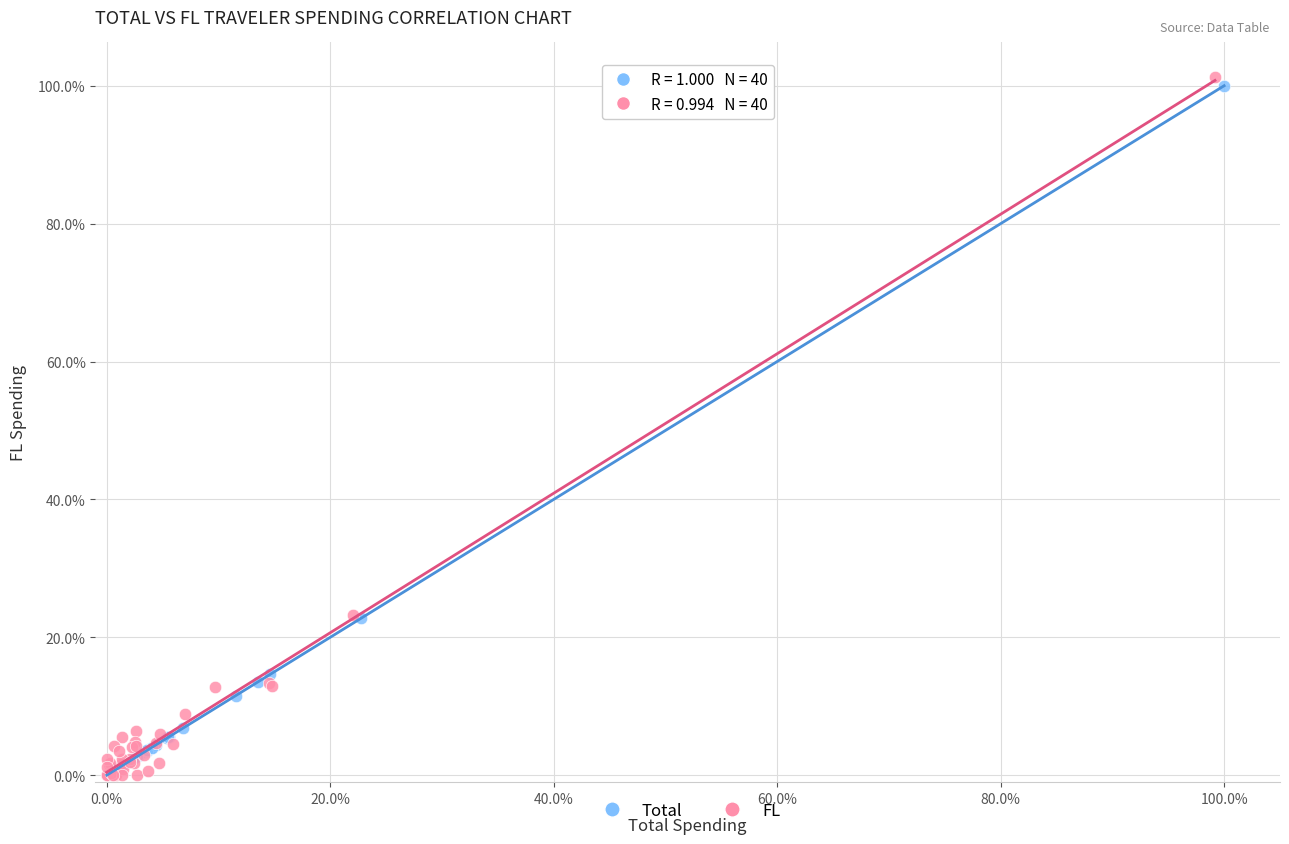

What are all the series names shown in the legend?

Total, FL